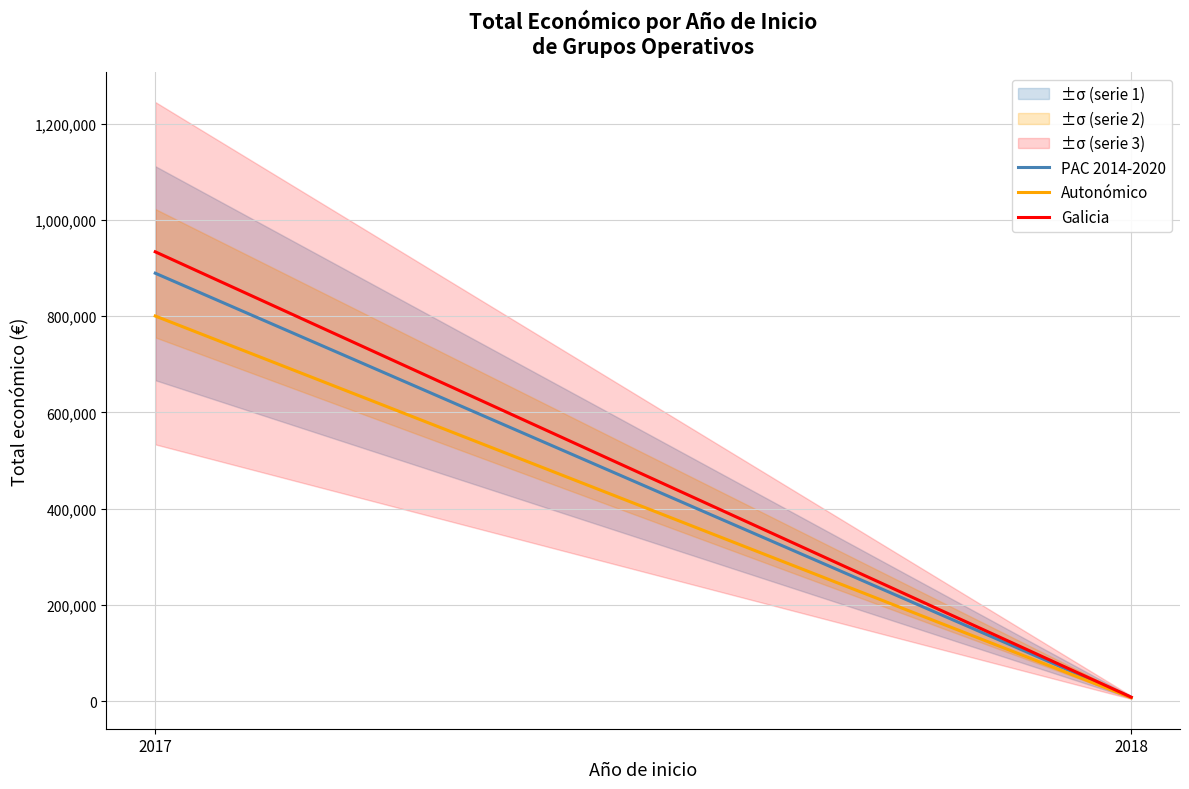

At how many categories does at least one series exceed 296551?

1